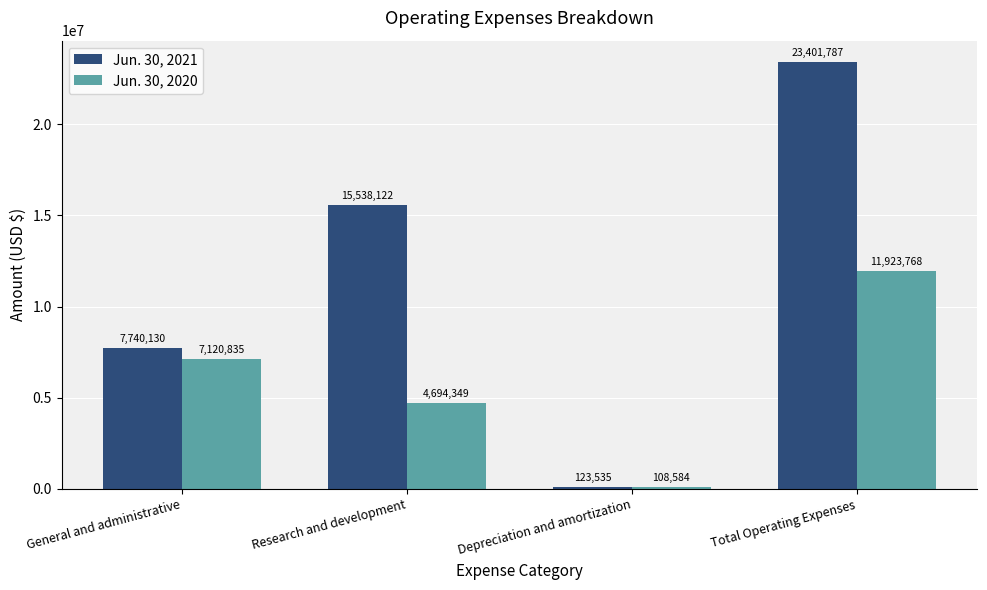

What position from the left is Research and development?

2